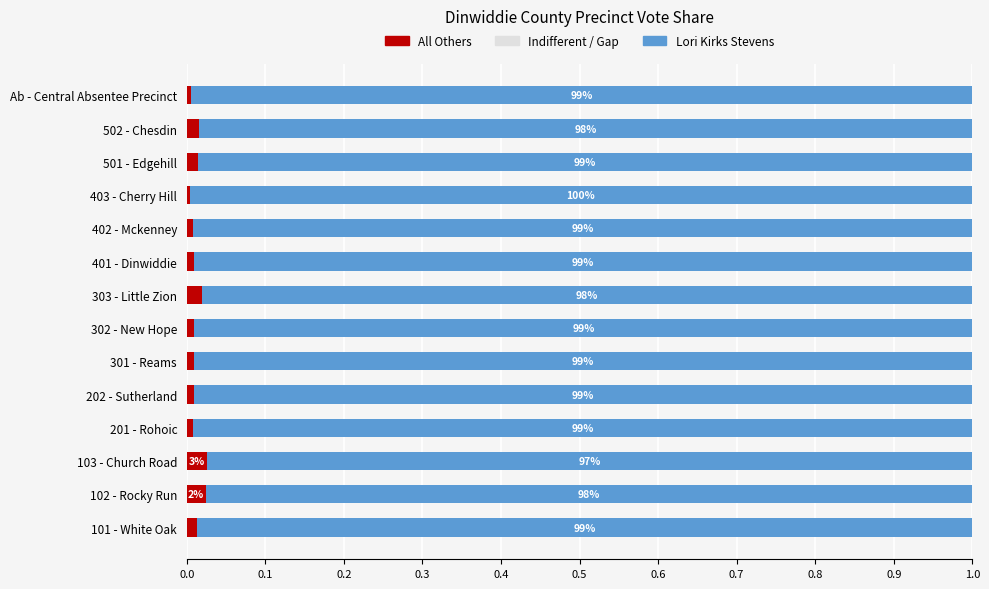

The All Others series shows 0.0 at 302 - New Hope. True or false?

True